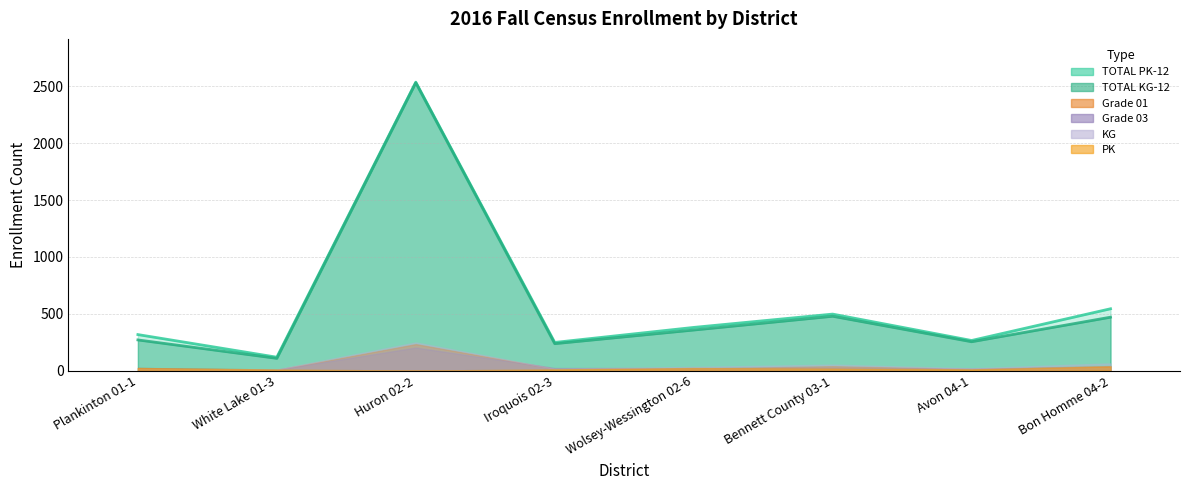

What is the approximate value of TOTAL PK-12 at Plankinton 01-1?

317